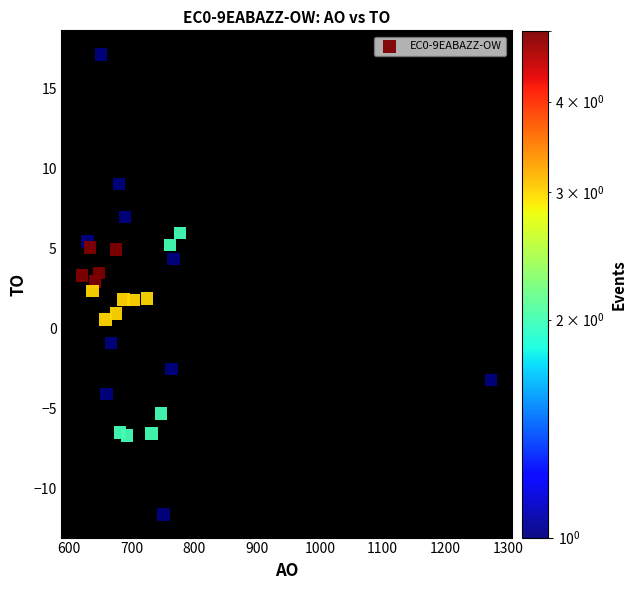

What is the range of Y values (max minus min)?

28.8